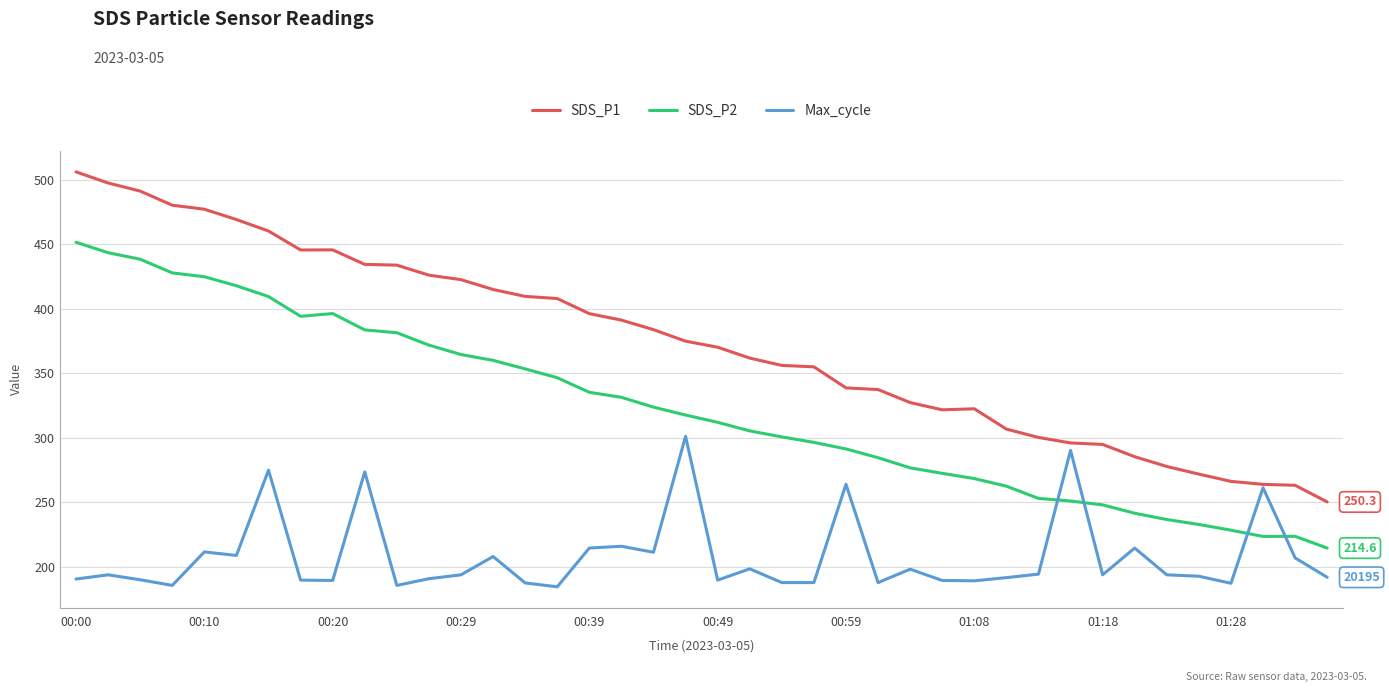

Which series has the largest total across all categories?

SDS_P1